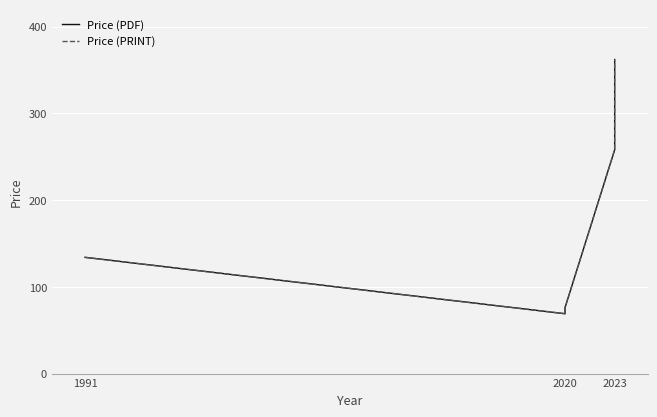

Is it true that Price (PRINT) equals 119 at 2023?

False